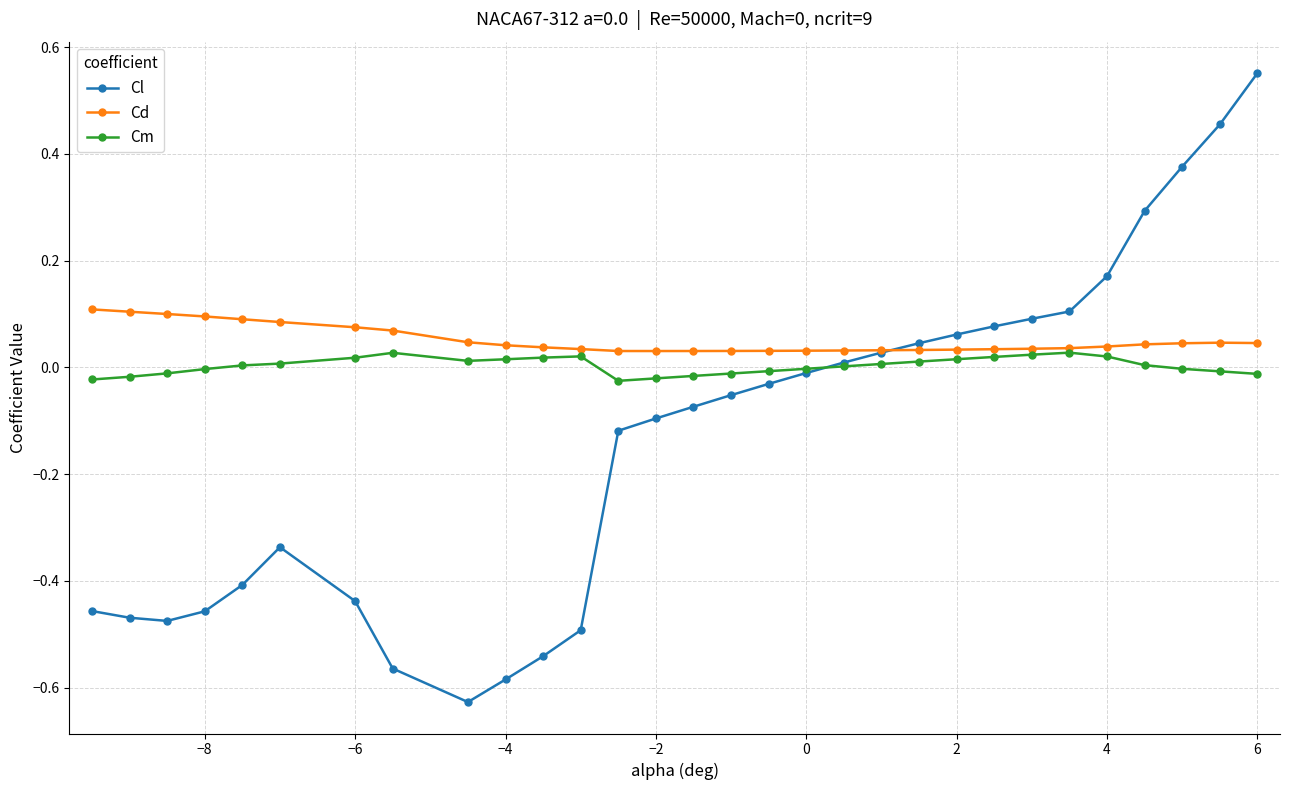

True or false: Cl has more than 0 points higher than both neighbors.

True